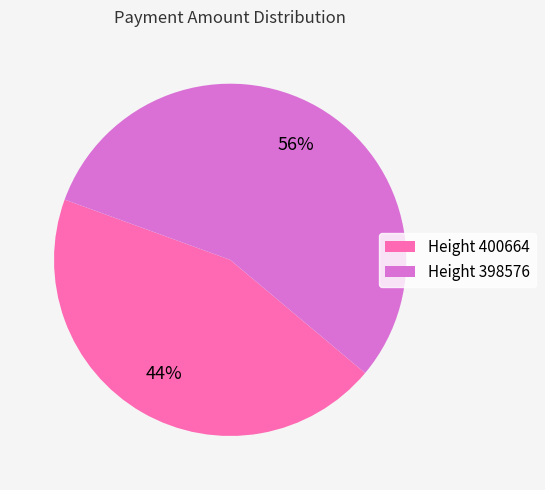

The Height 398576 slice represents 48% of the pie. True or false?

False